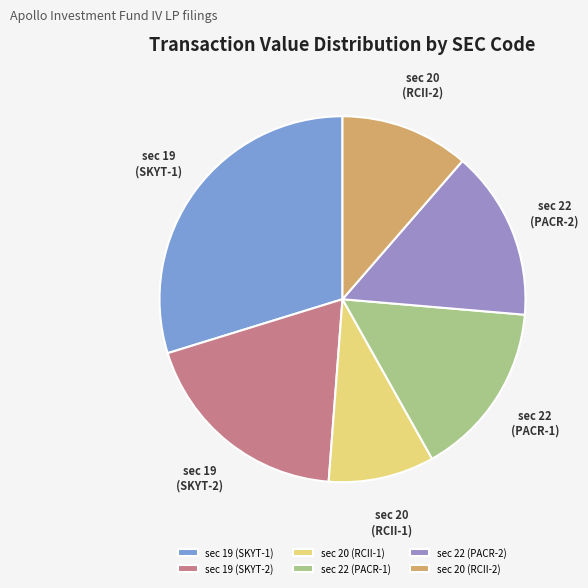

Is there a majority slice in this chart?

No